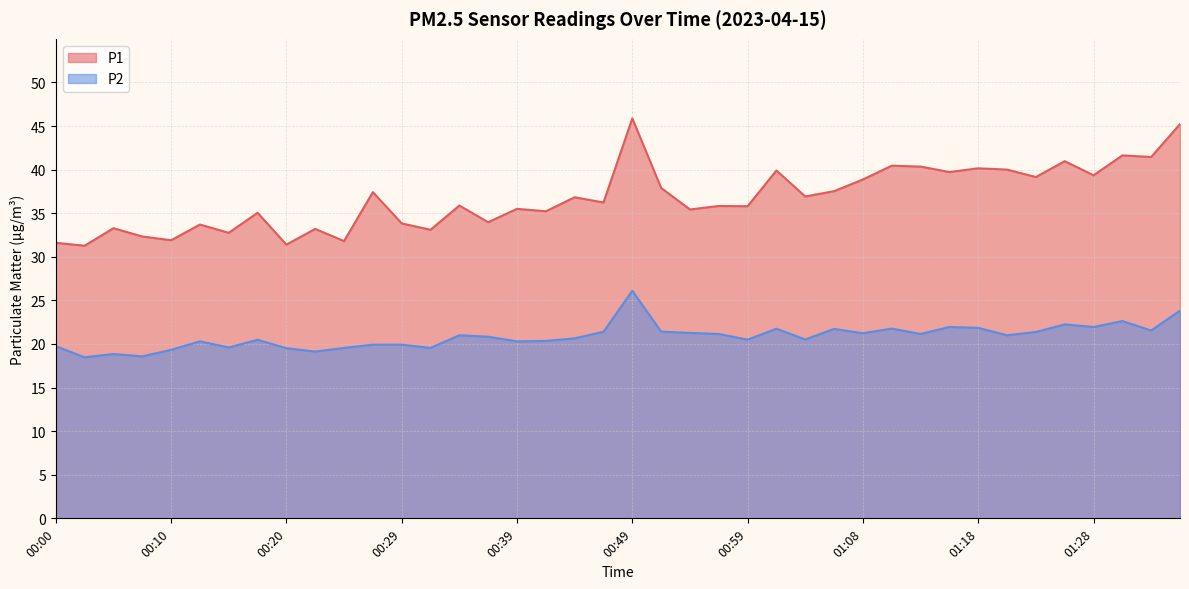

What is the total value across all series at 01:23?

60.5